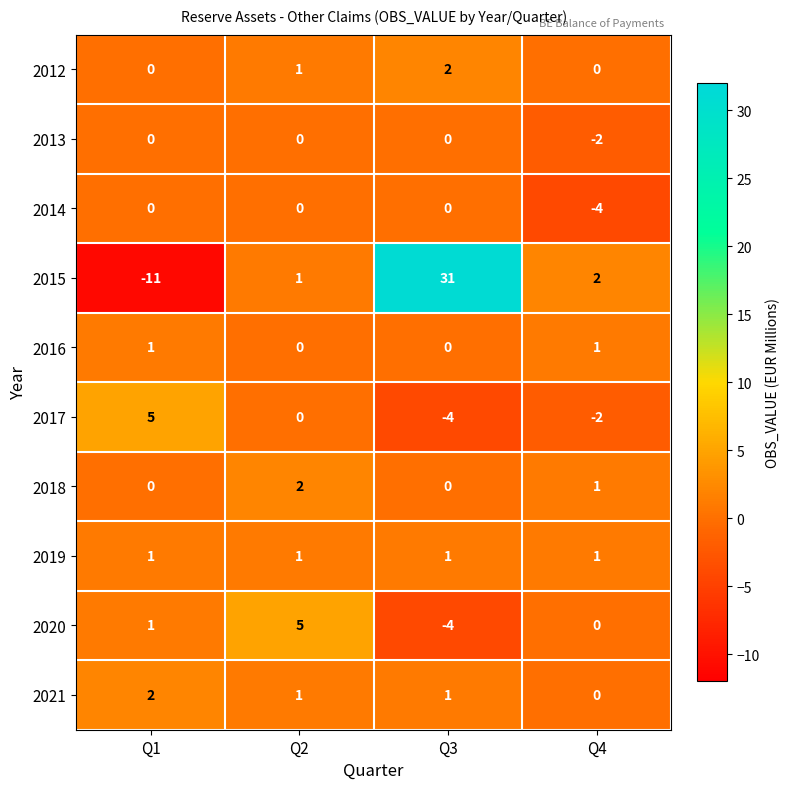

True or false: 2017 has a value of 5 at Q1.

True